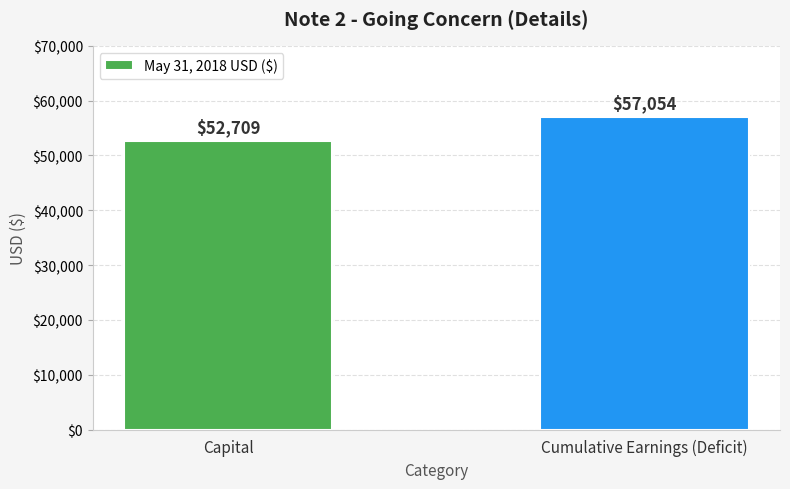

What is the ratio of the value at Cumulative Earnings (Deficit) to the value at Capital?

1.1